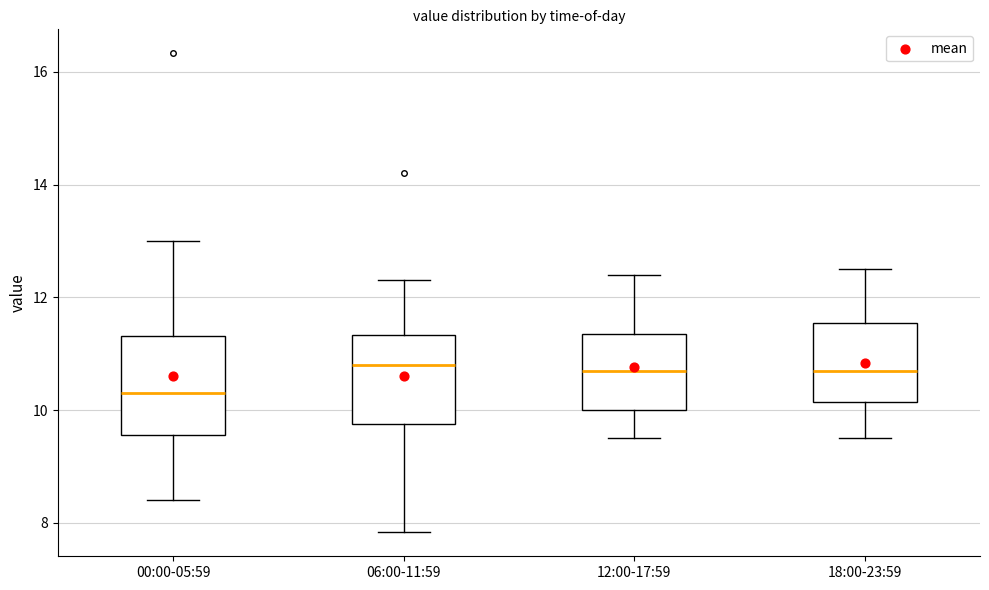

Reading left to right, read every box against the y-axis: the position of its median line, the range the box covers, and the ends of its whiskers. The values are not printed on the chart, so give them approximately, as read against the axis.

00:00-05:59: median 10.4, box 9.6 to 11.4, whiskers 8.4 to 13.0
06:00-11:59: median 10.8, box 9.8 to 11.4, whiskers 7.8 to 12.4
12:00-17:59: median 10.8, box 10.0 to 11.4, whiskers 9.6 to 12.4
18:00-23:59: median 10.8, box 10.2 to 11.6, whiskers 9.6 to 12.6